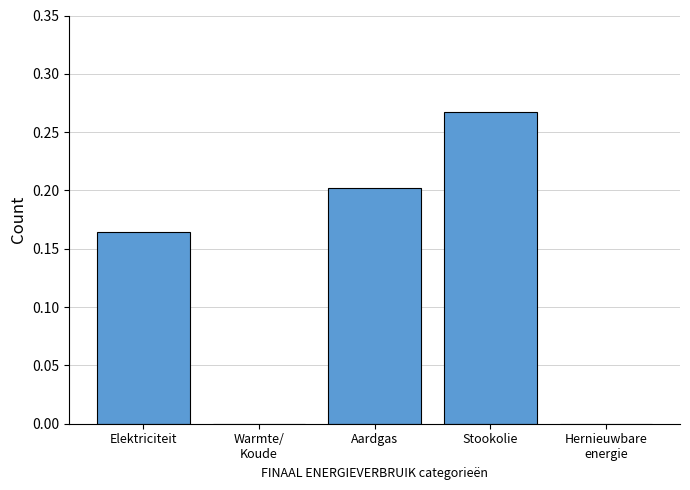

At which category does the chart reach its peak across all series?

Stookolie